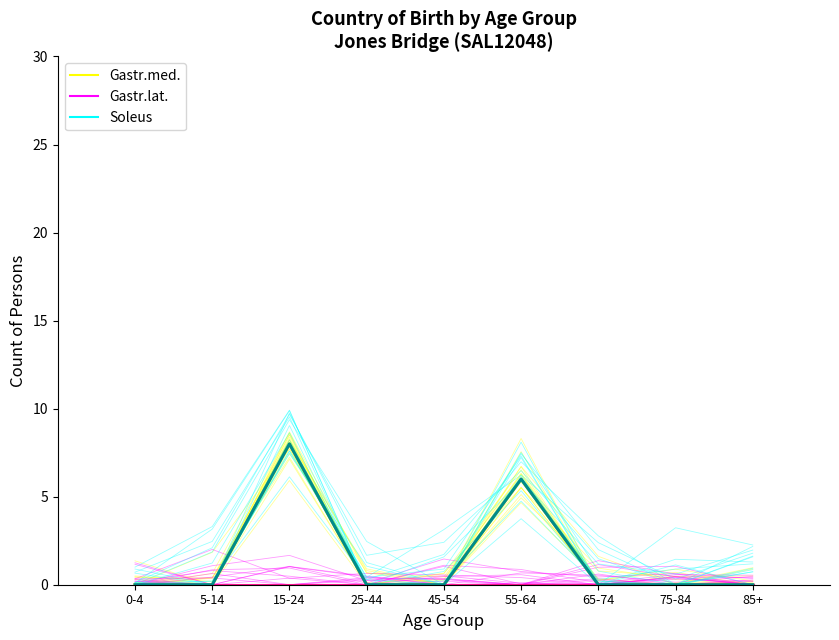

Between 5-14 and 75-84, which series saw the biggest shift?

Gastr.med.